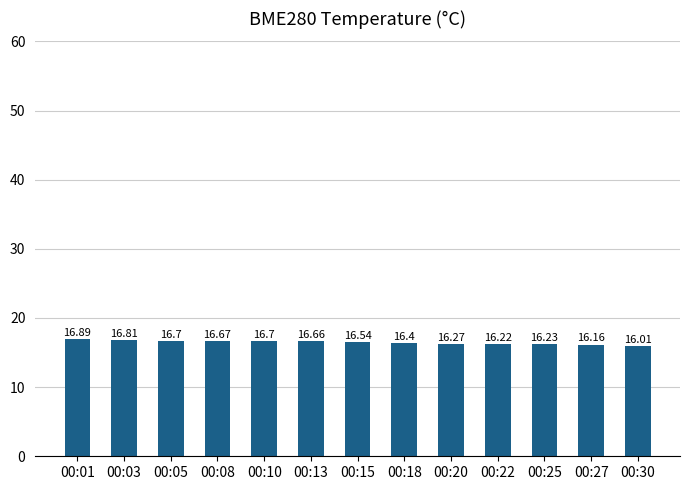

What is the maximum value shown in the chart?

16.9